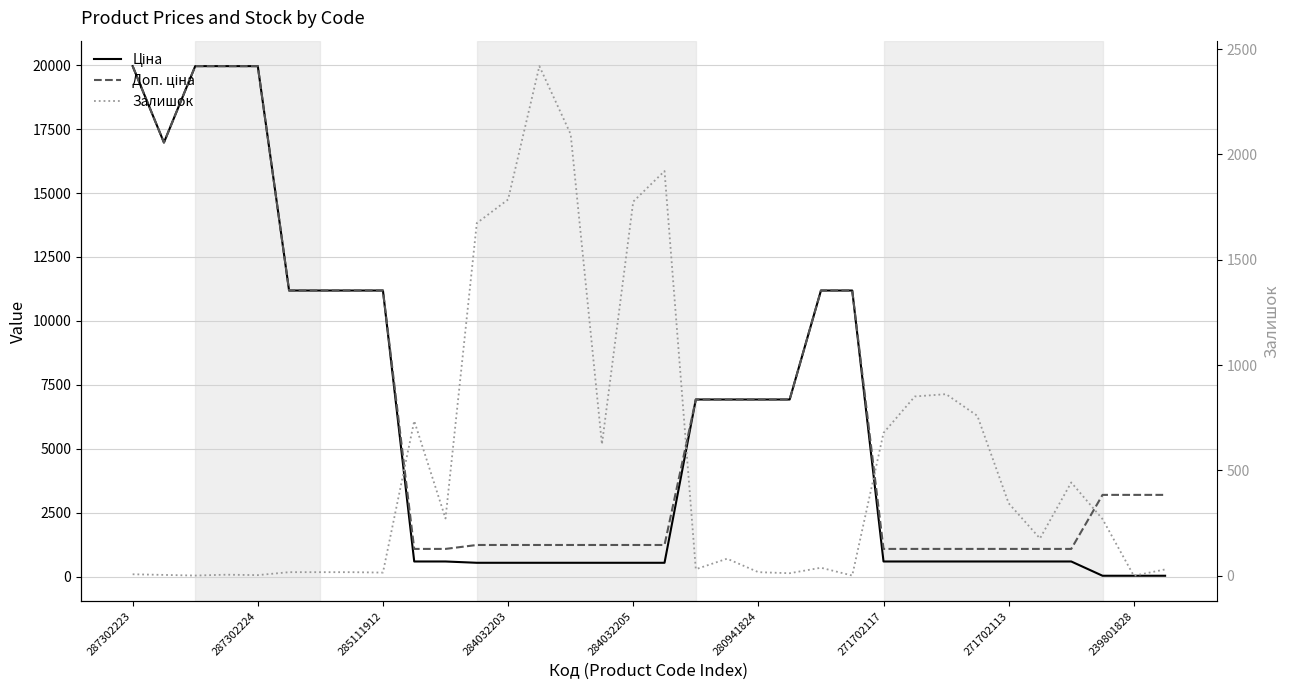

Reading right to left, transcribe all the data shown in this chart.

Ціна: 31.9	31.9	31.9	589.9	589.9	589.9	589.9	589.9	589.9	589.9	11188.2	11188.2	6925.7	6925.7	6925.7	6925.7	539.0	539.0	539.0	539.0	539.0	539.0	539.0	589.9	589.9	11188.2	11188.2	11188.2	11188.2	19964.2	19964.2	19964.2	16976.3	19964.2
Доп. ціна: 3195.0	3195.0	3195.0	1081.7	1081.7	1081.7	1081.7	1081.7	1081.7	1081.7	11188.2	11188.2	6925.7	6925.7	6925.7	6925.7	1235.4	1235.4	1235.4	1235.4	1235.4	1235.4	1235.4	1081.7	1081.7	11188.2	11188.2	11188.2	11188.2	19964.2	19964.2	19964.2	16976.3	19964.2
Залишок: 30.0	0.0	269.0	443.0	177.0	344.0	759.0	862.0	851.0	678.0	1.0	38.0	12.0	17.0	81.0	31.0	1921.0	1776.0	624.0	2096.0	2419.0	1786.0	1674.0	272.0	735.0	15.0	17.0	17.0	17.0	3.0	5.0	1.0	4.0	7.0